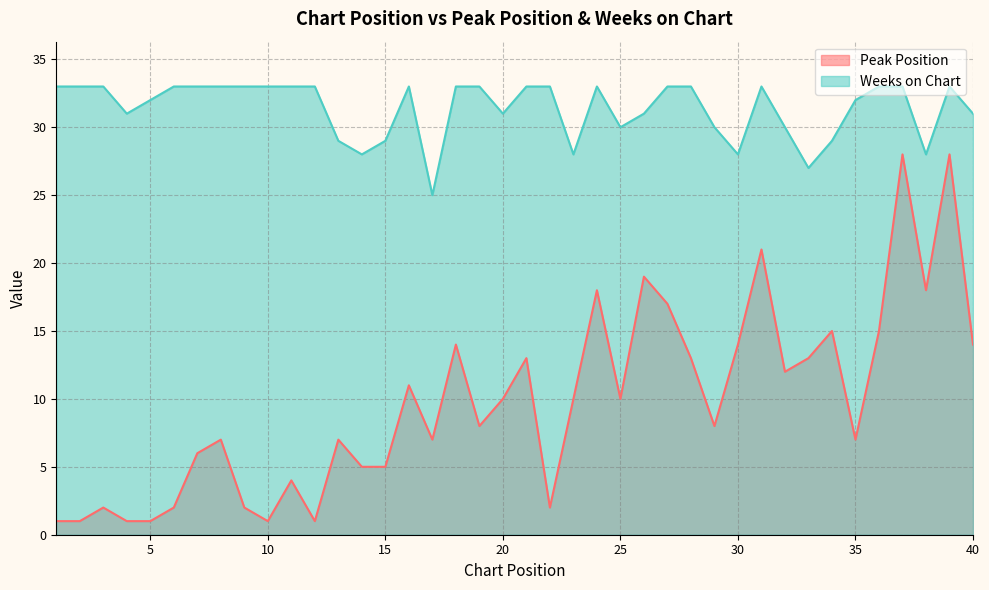

What is the total value across all series at 26?

50